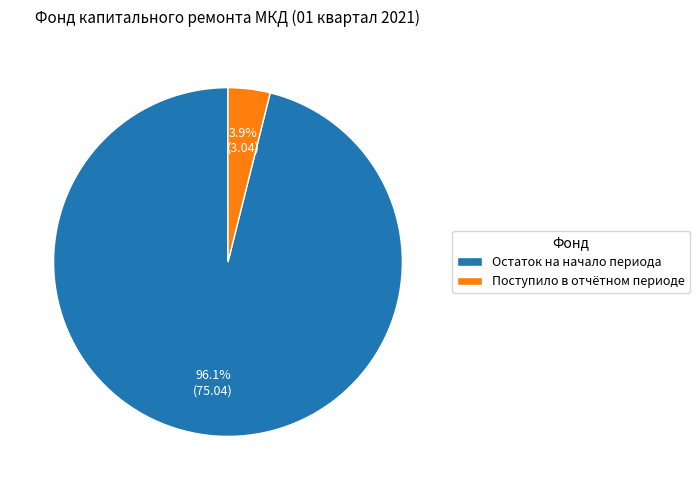

Which slice is the smallest?

Поступило в отчётном периоде